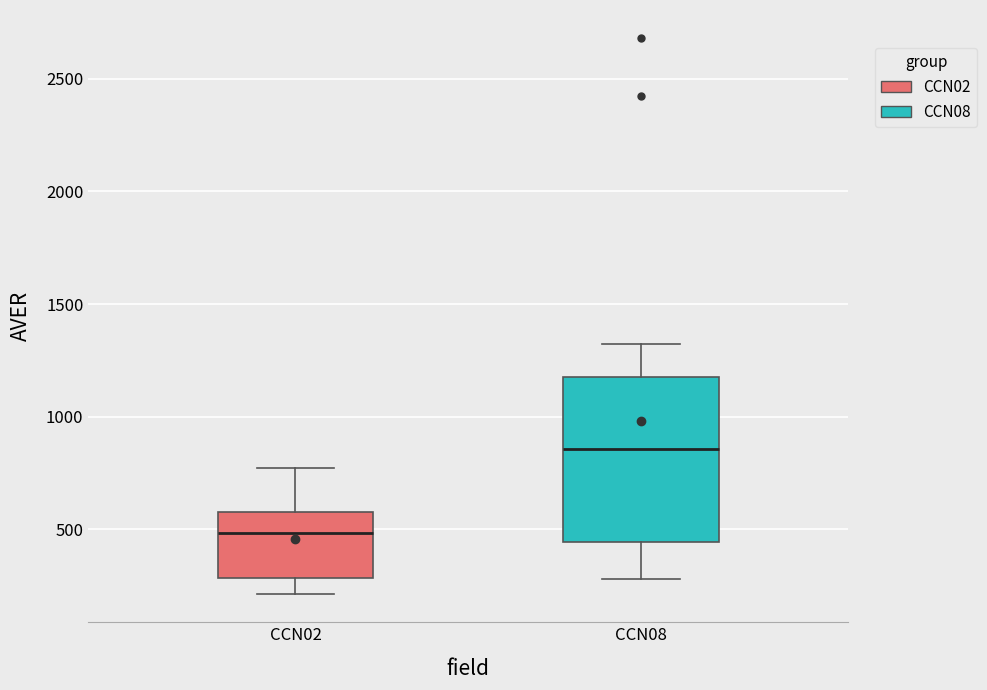

Which box's median line is the lowest?

CCN02